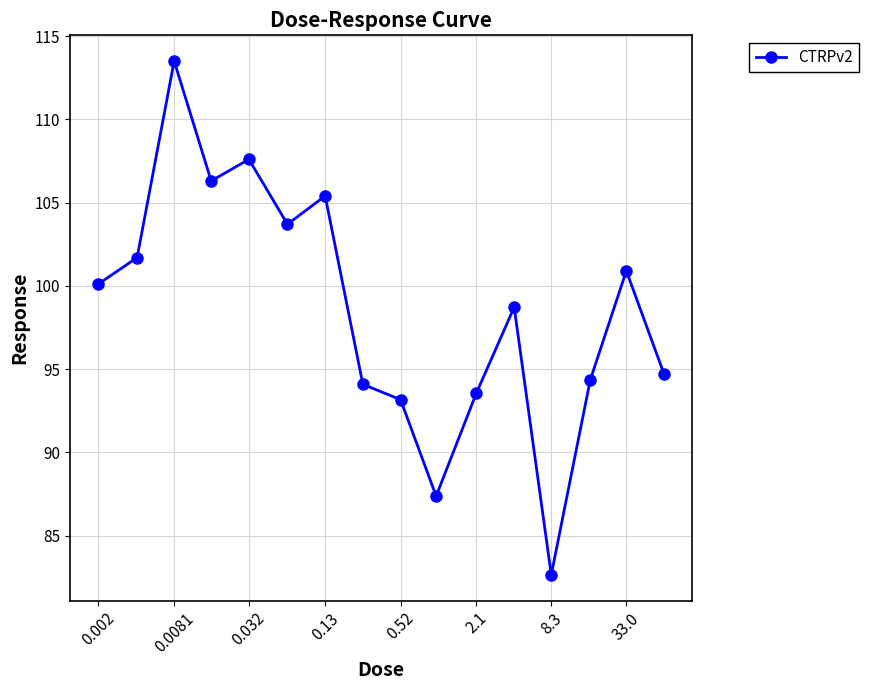

What is the average value?

98.6